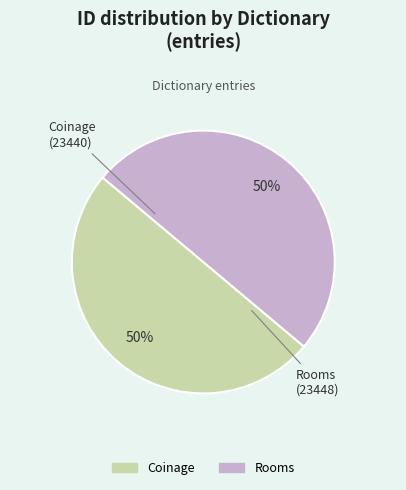

What is the ratio of the value at Coinage to the value at Rooms?

1.0